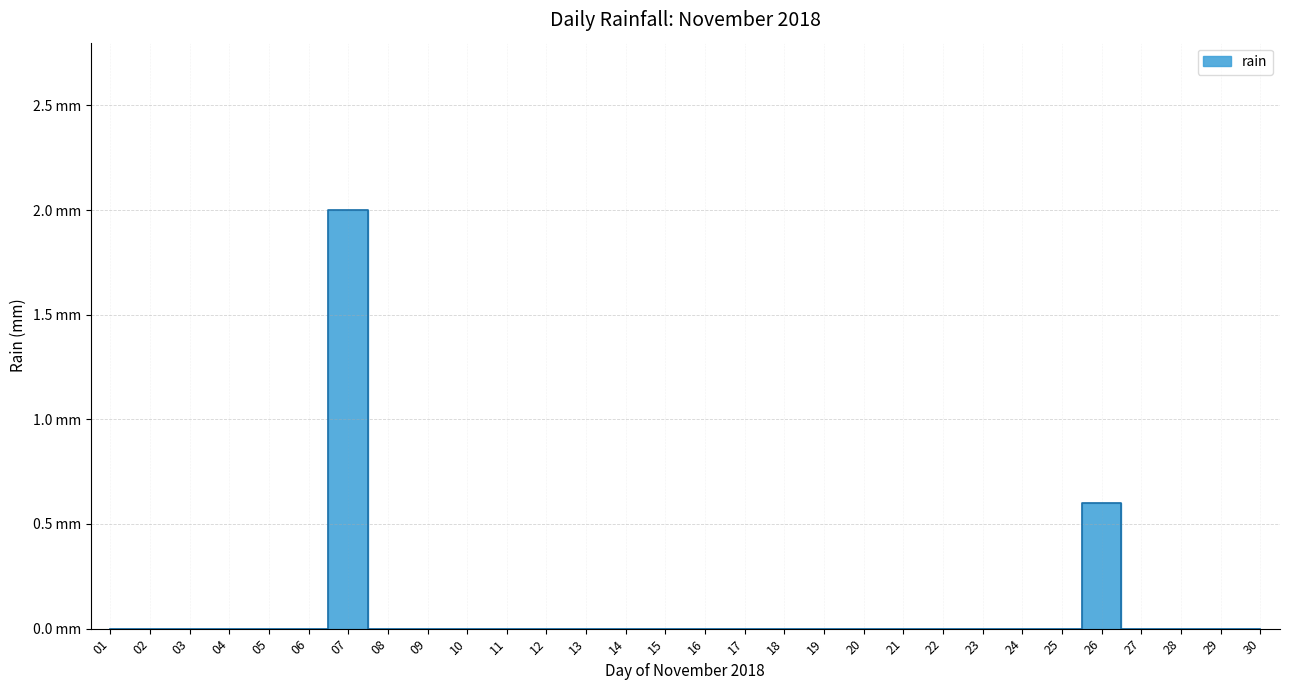

What is the difference between the second highest and second lowest values?

0.6